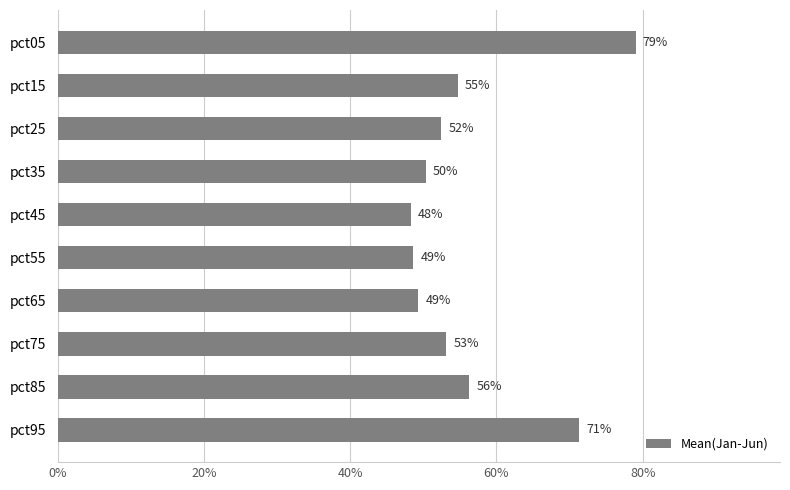

What is the maximum value shown in the chart?

0.8